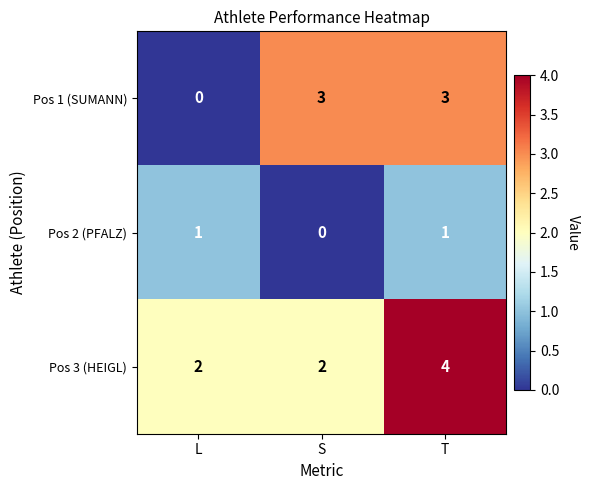

At how many categories does at least one series exceed 1?

3